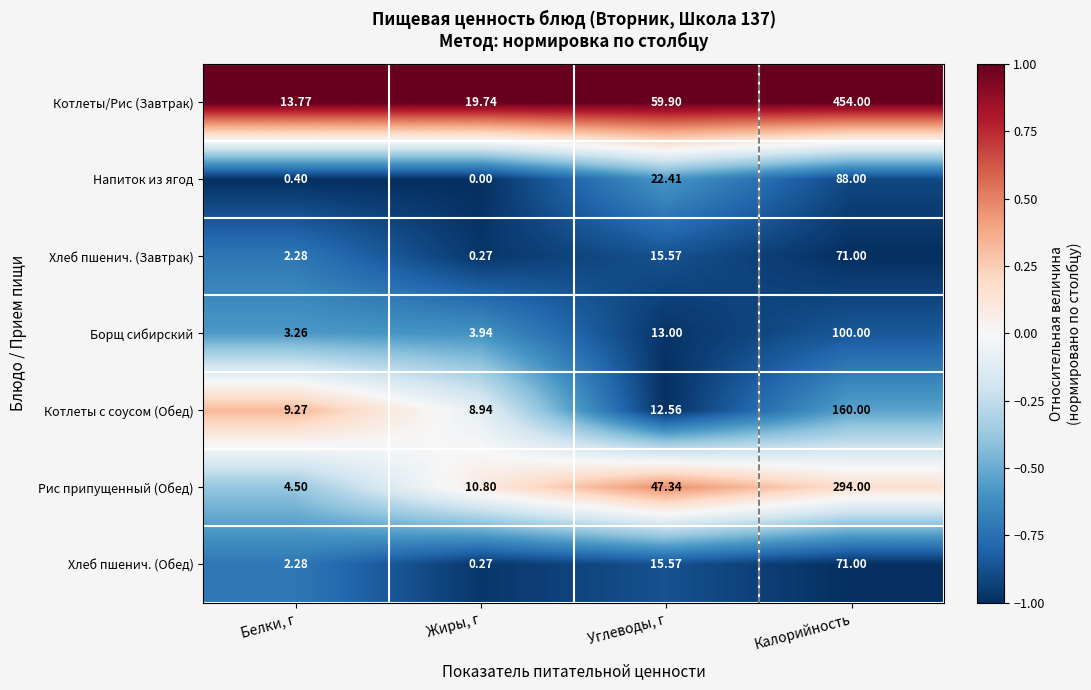

Where is Котлеты/Рис (Завтрак) nearest to the value 233?

Углеводы, г